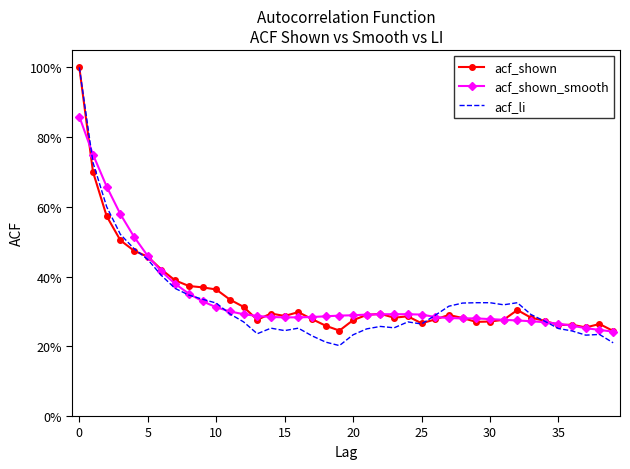

Which series ends up on top after the final intersection of acf_shown and acf_li?

acf_shown